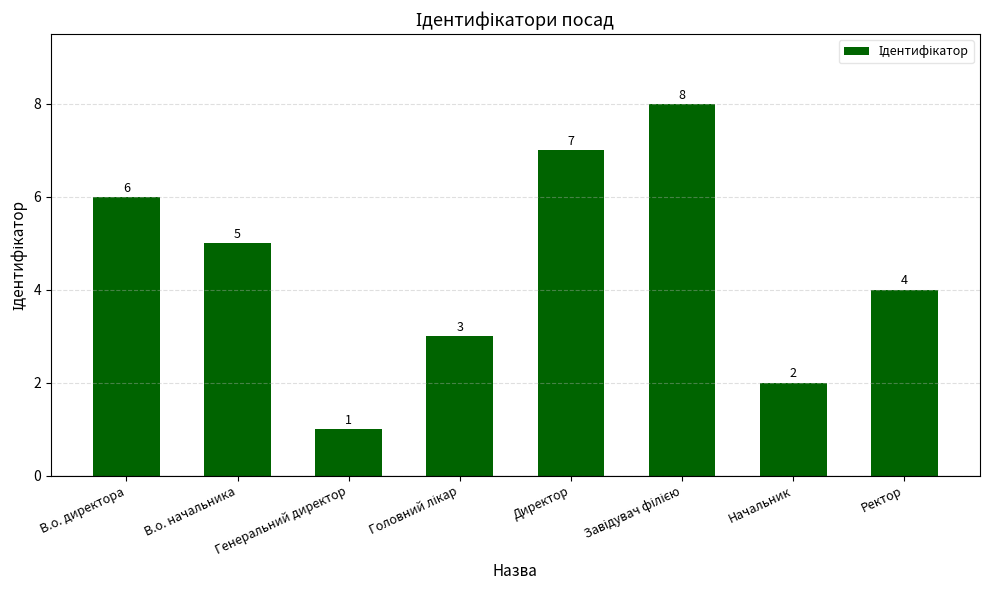

Reading right to left, transcribe all the data shown in this chart.

4	2	8	7	3	1	5	6